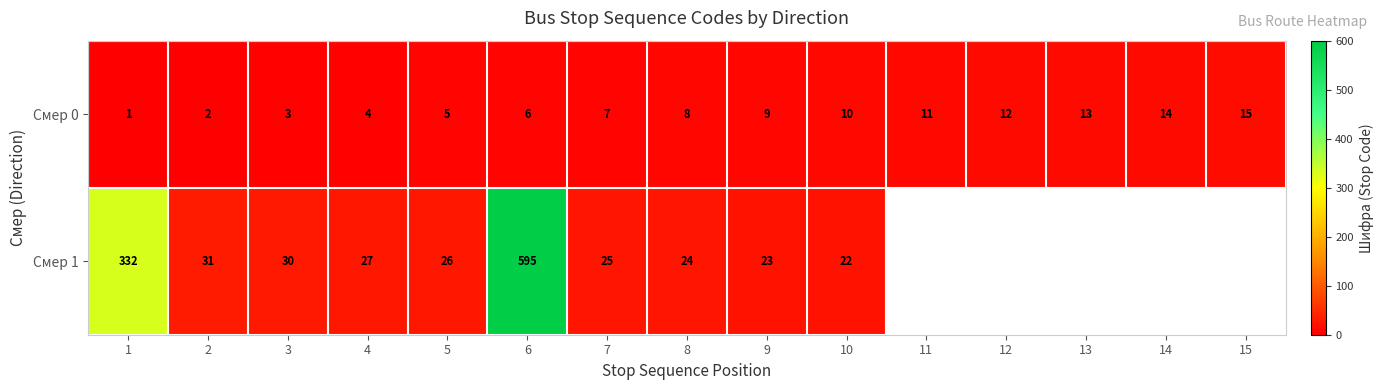

What is the spread (max minus min) of values at 5?

21